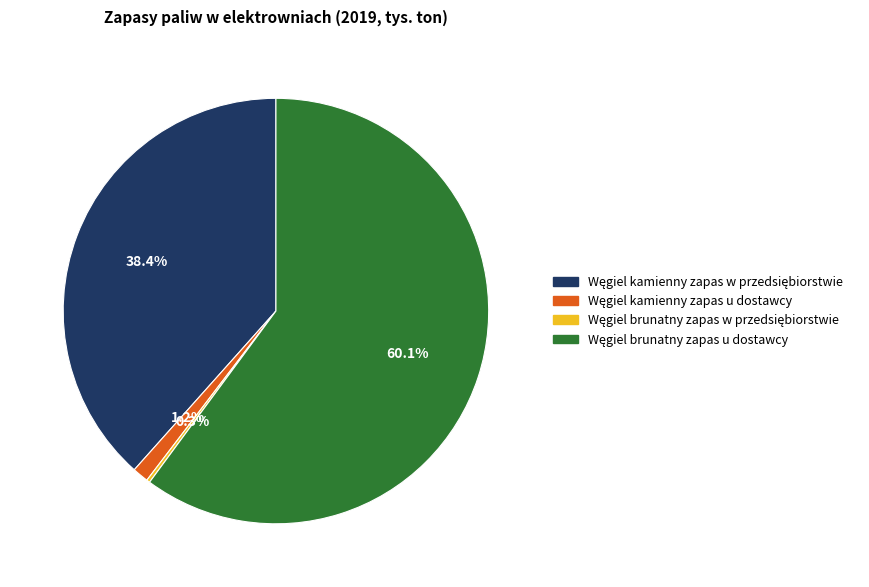

Does any single category account for the majority?

Yes